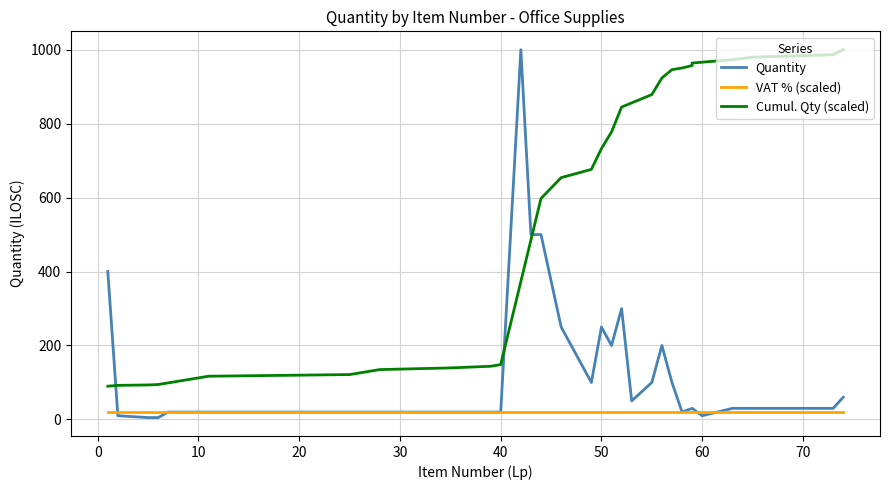

What is the difference between the maximum and second lowest values in the Cumul. Qty (scaled) series?

907.9